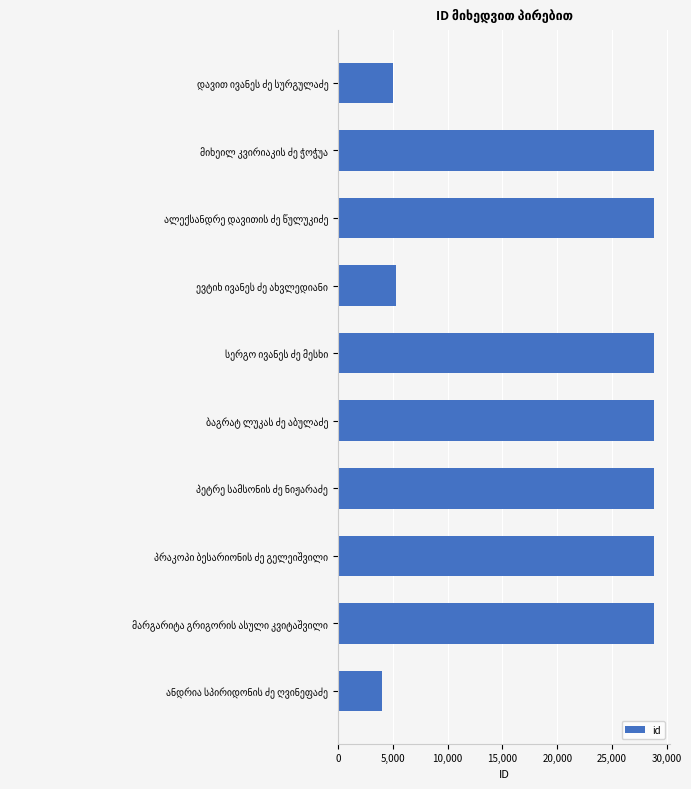

What is the value of the 10th bar from the top?

3998